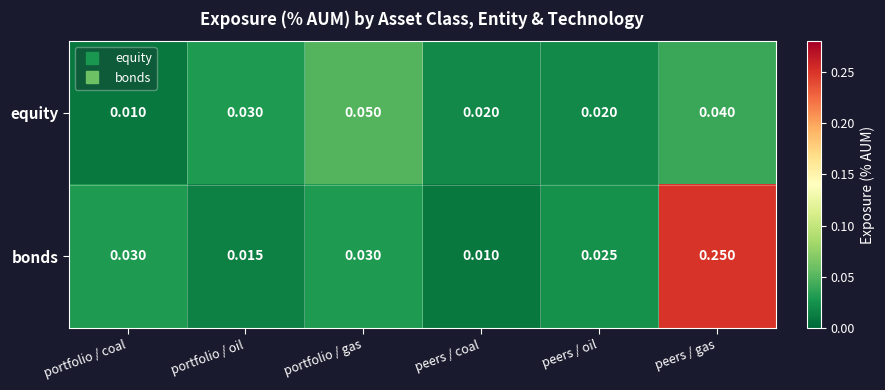

At how many categories does at least one series exceed 0?

6